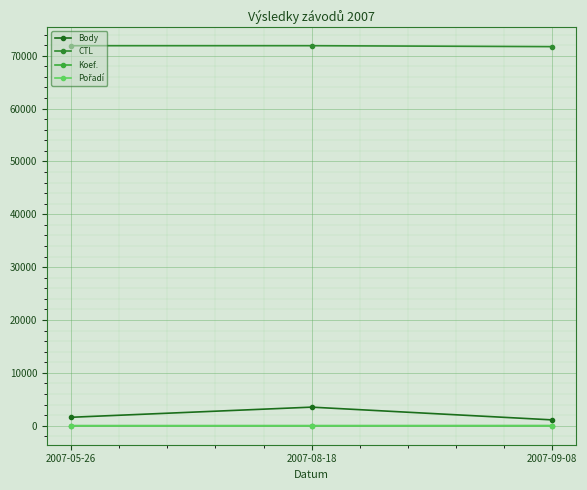

What is the maximum value for CTL?

71905